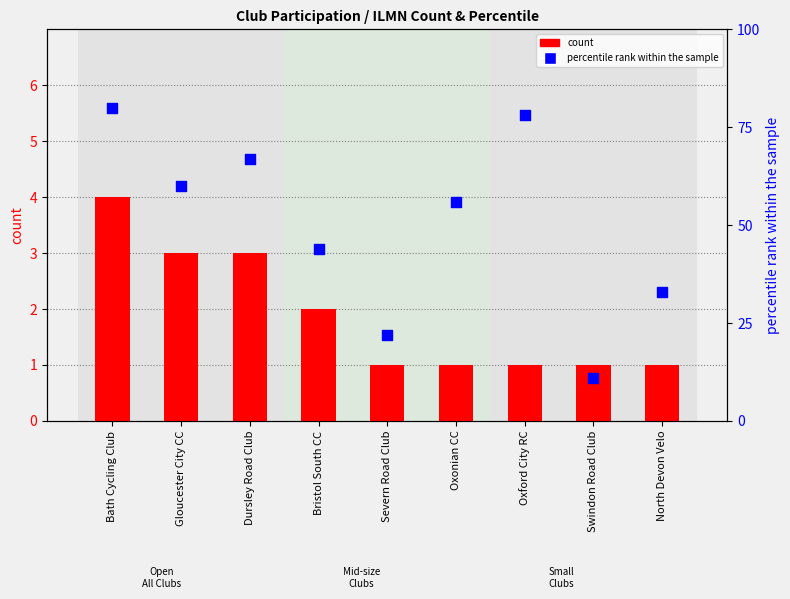

What is the total value across all series at Oxonian CC?

57